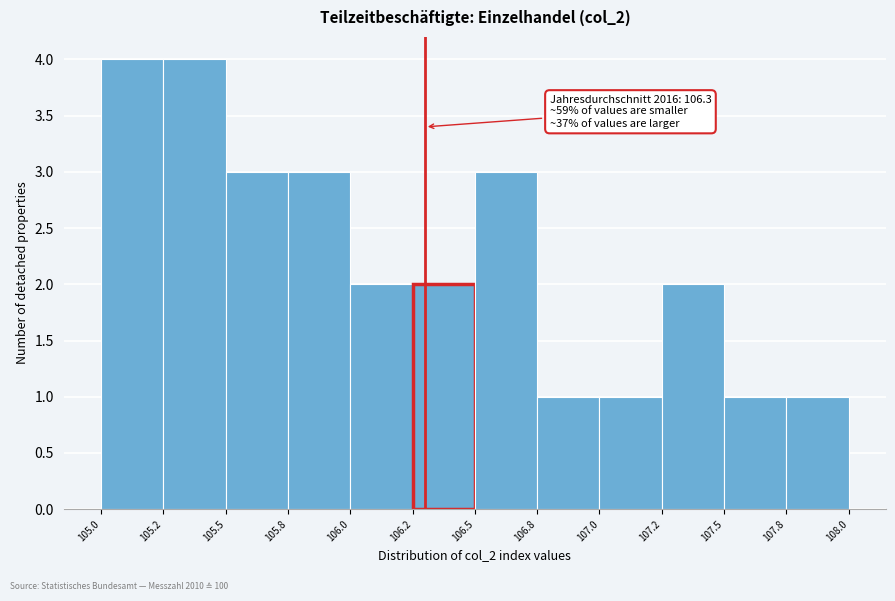

Reading left to right, transcribe all the data shown in this chart.

4	4	3	3	2	2	3	1	1	2	1	1